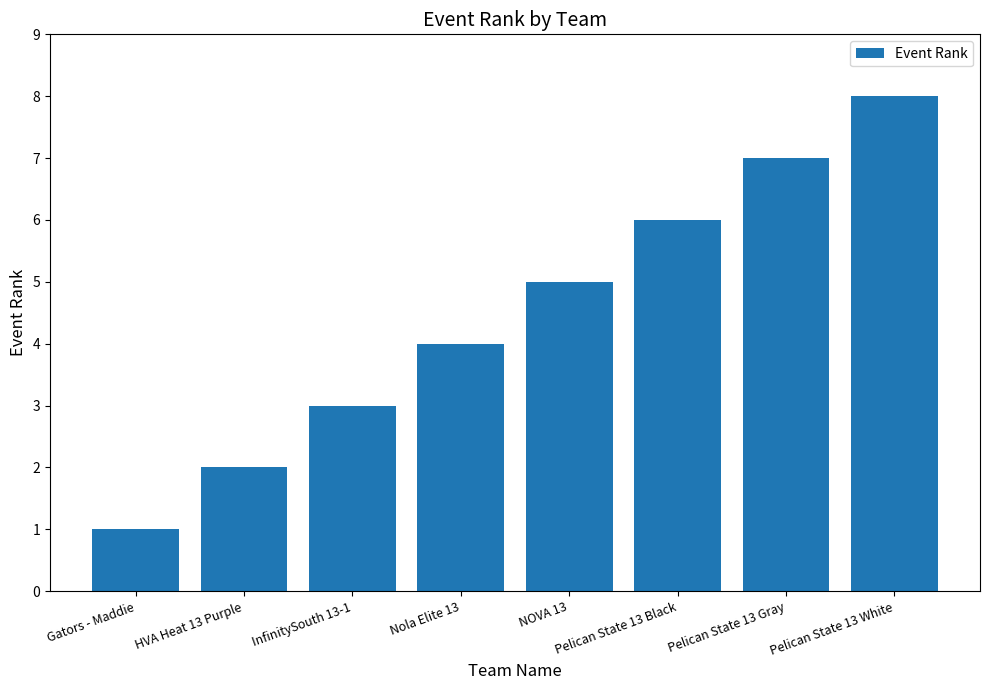

How many data points does each series have?

8